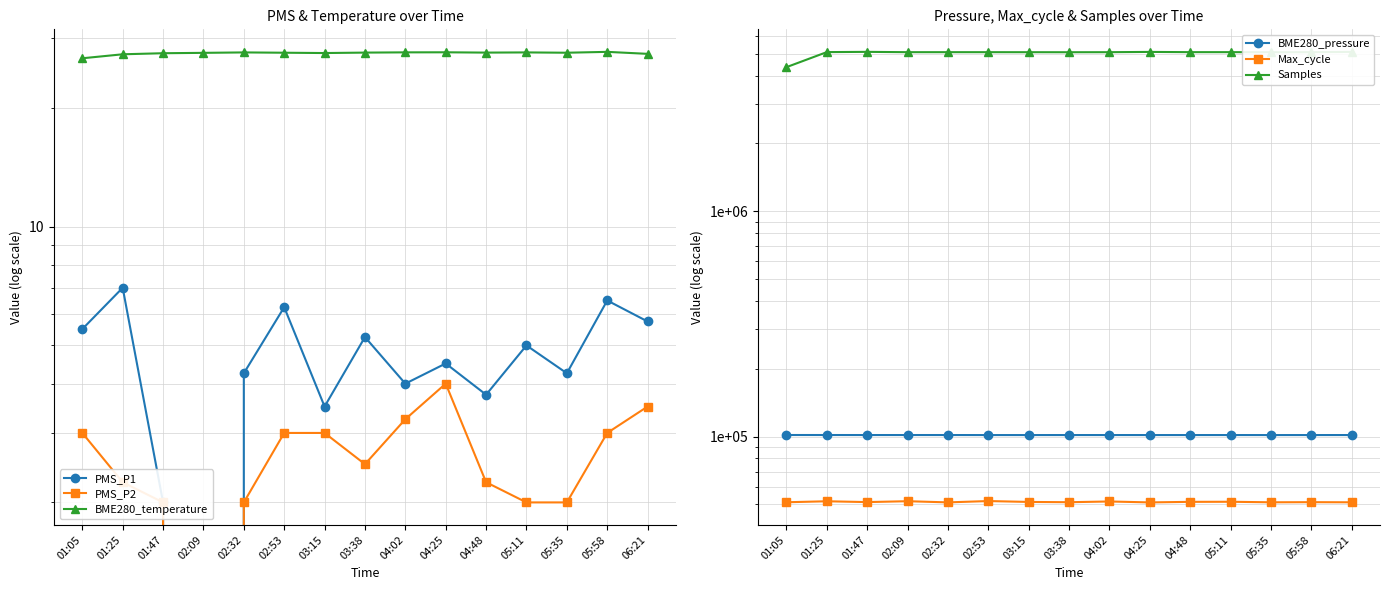

At which label does BME280_pressure first exceed 101605?

01:05